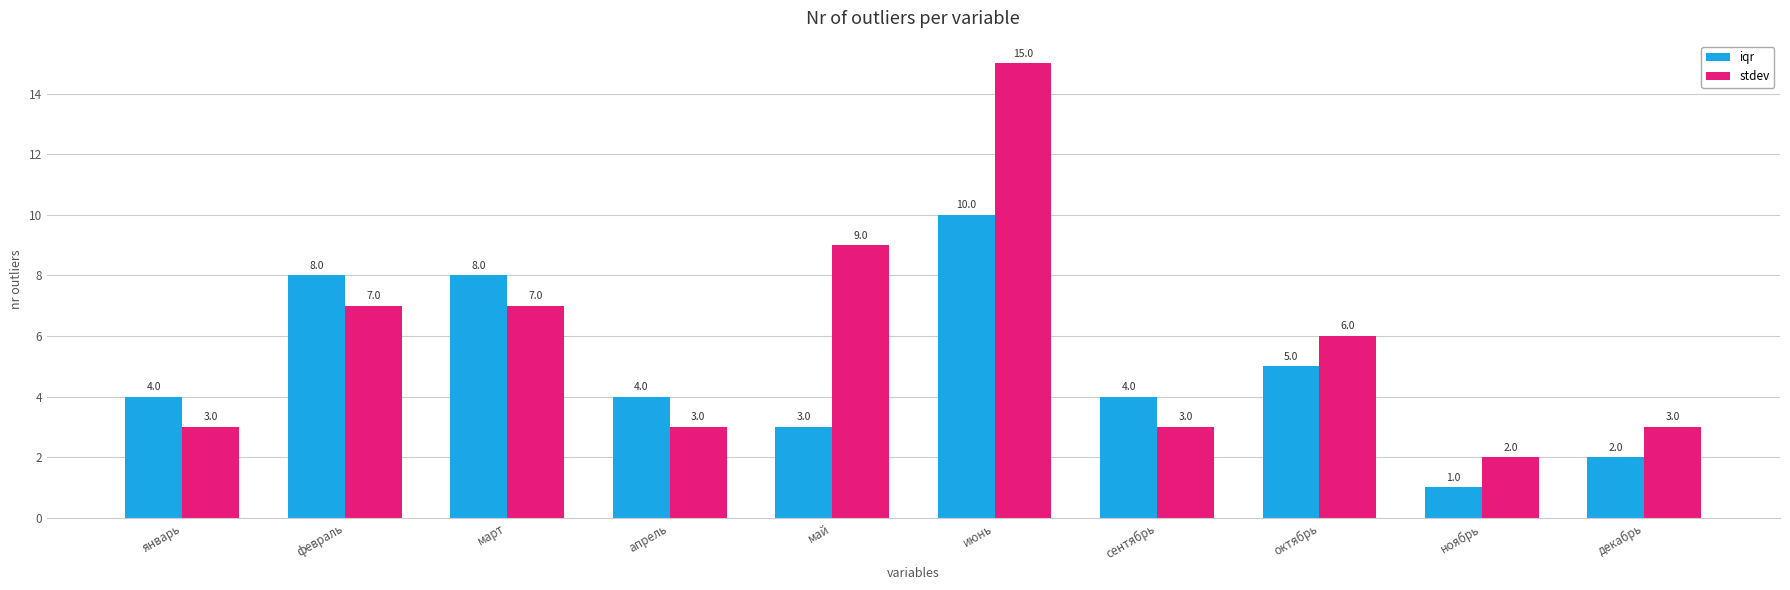

Reading left to right, transcribe all the data shown in this chart.

iqr: 4	8	8	4	3	10	4	5	1	2
stdev: 3	7	7	3	9	15	3	6	2	3